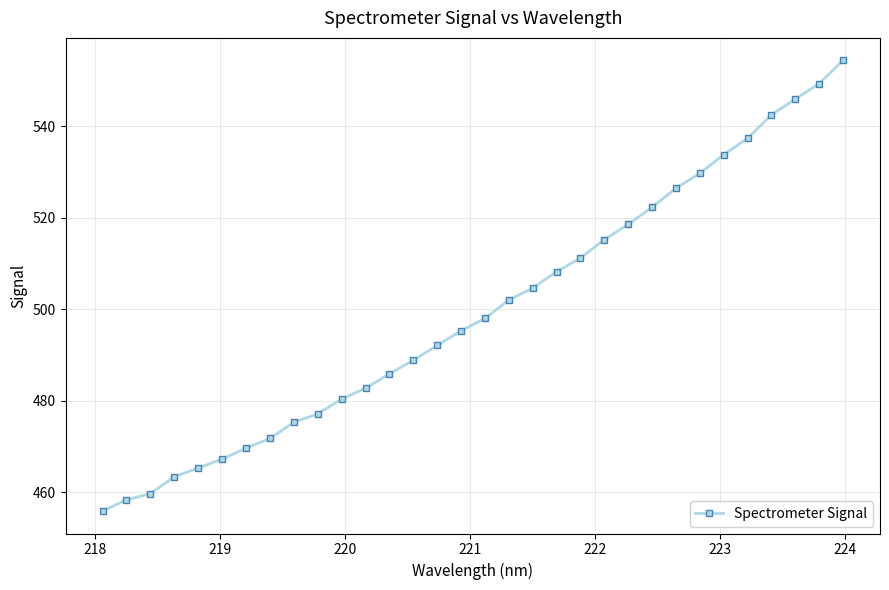

What is the value of the 27th point from the left?

533.8